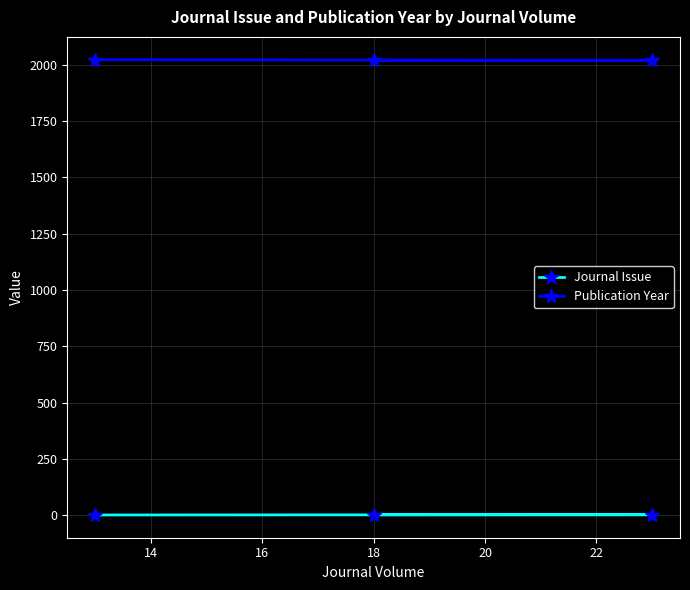

At how many categories does at least one series exceed 1655?

3